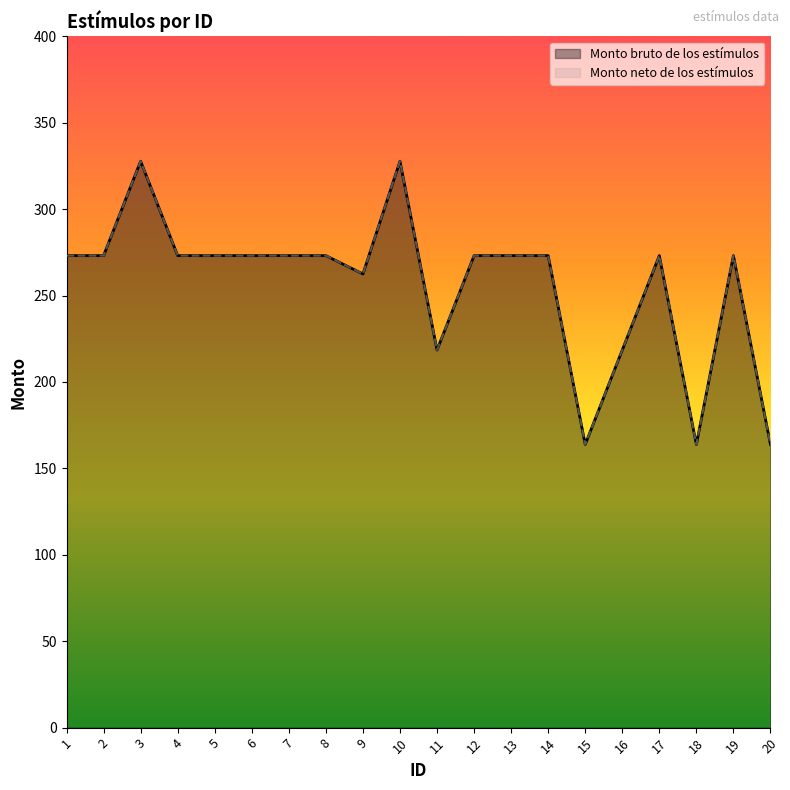

How many interior local peaks does the Monto neto de los estímulos series have?

4